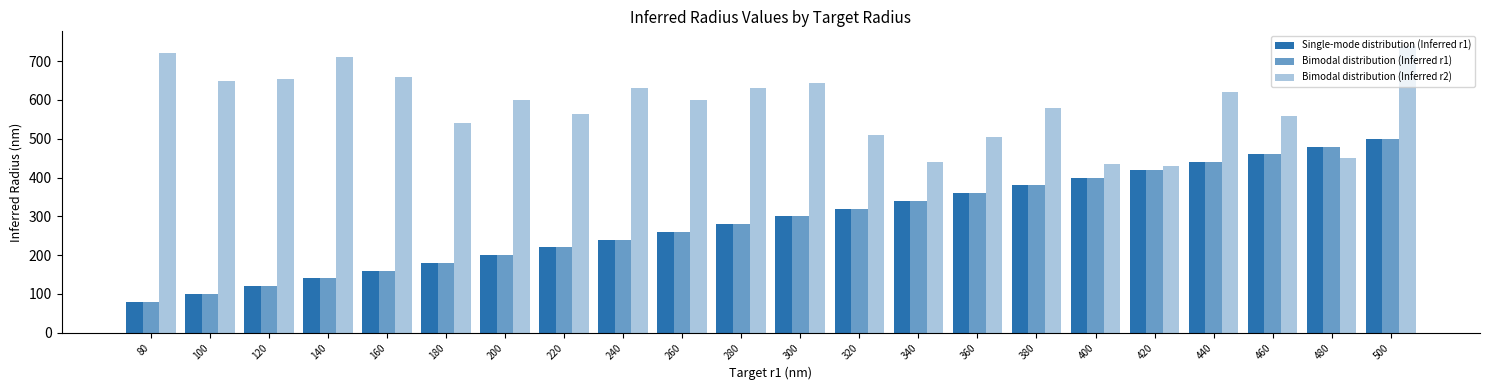

How many data points does each series have?

22